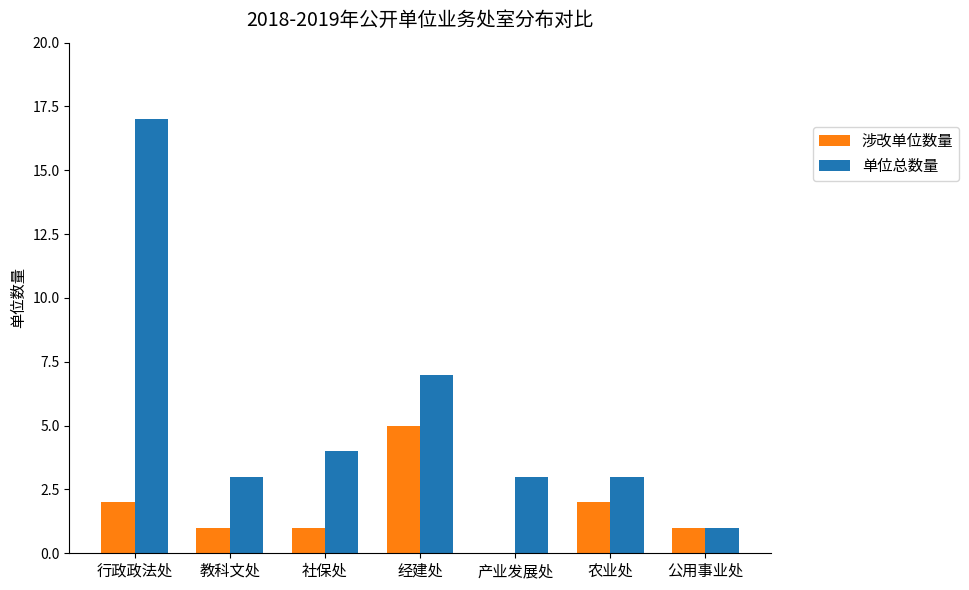

What is the sum of the 单位总数量 values at 农业处 and 公用事业处?

4